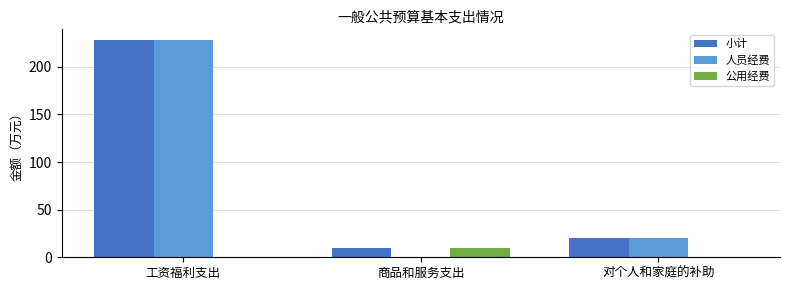

Where does the 人员经费 series first go above 20?

工资福利支出